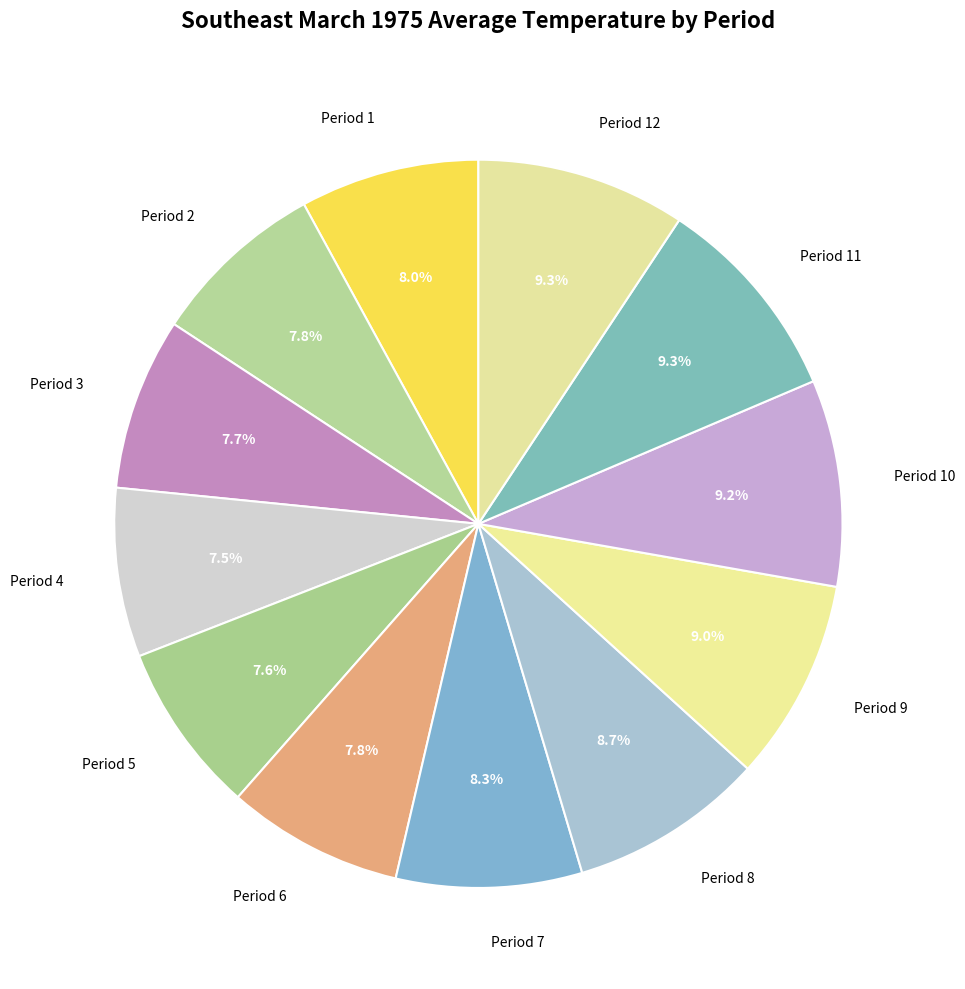

True or false: Period 7 accounts for 16% of the total.

False